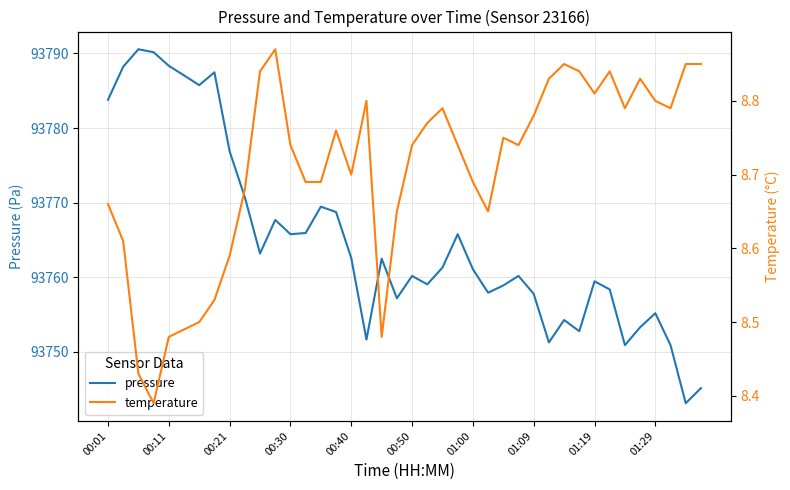

Is it true that pressure equals 93757.2 at 19?

True